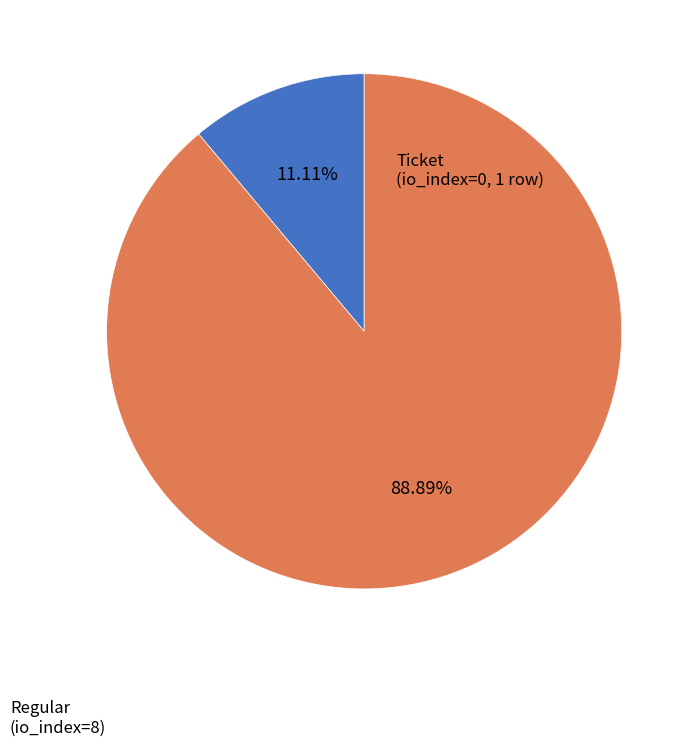

Is there any slice that represents more than half of the pie?

Yes